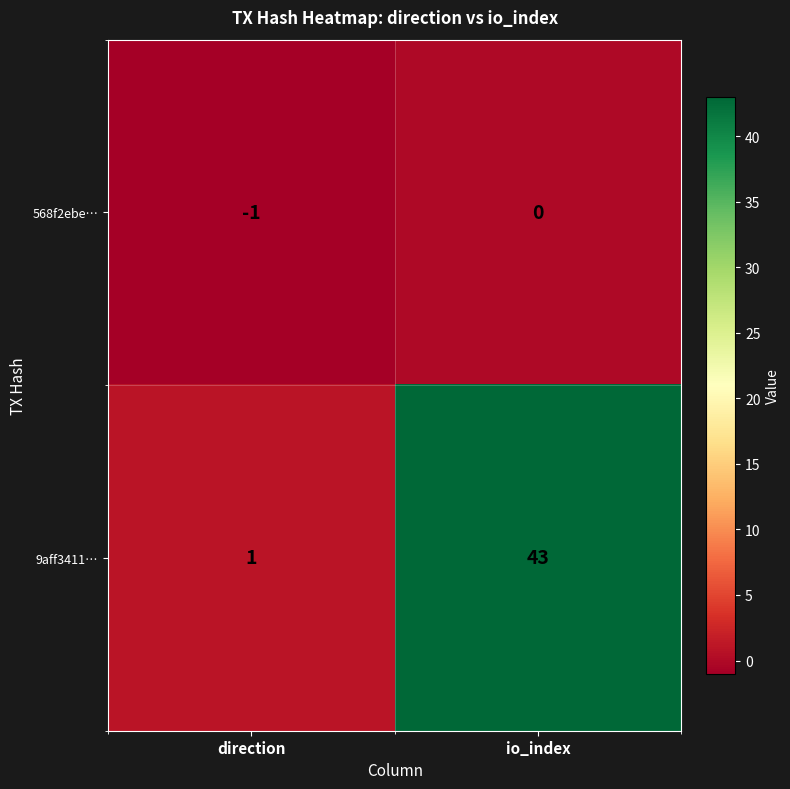

At which category is the sum across all series the highest?

io_index